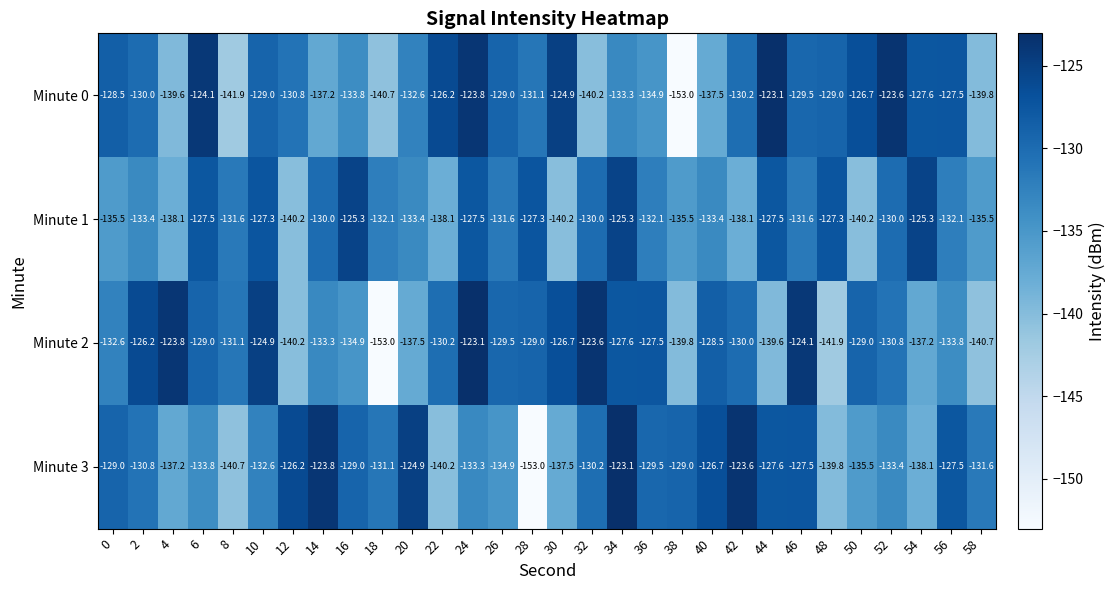

At which category is the sum across all series the highest?

24